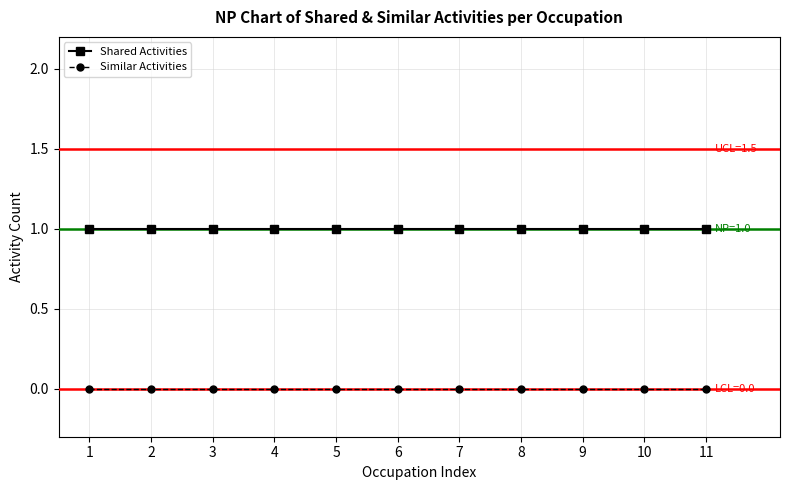

True or false: Similar Activities and Shared Activities intersect in this chart.

False